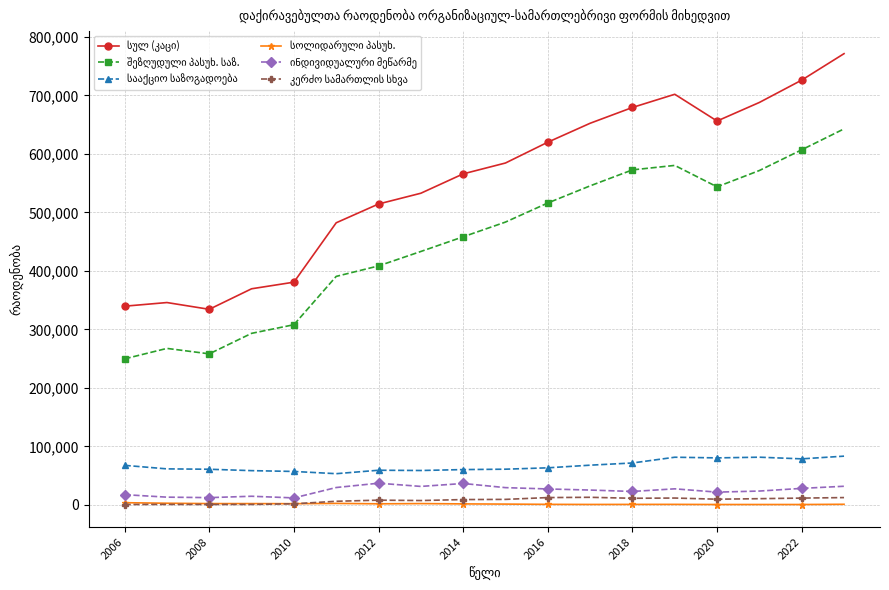

At how many categories does at least one series exceed 146004?

18